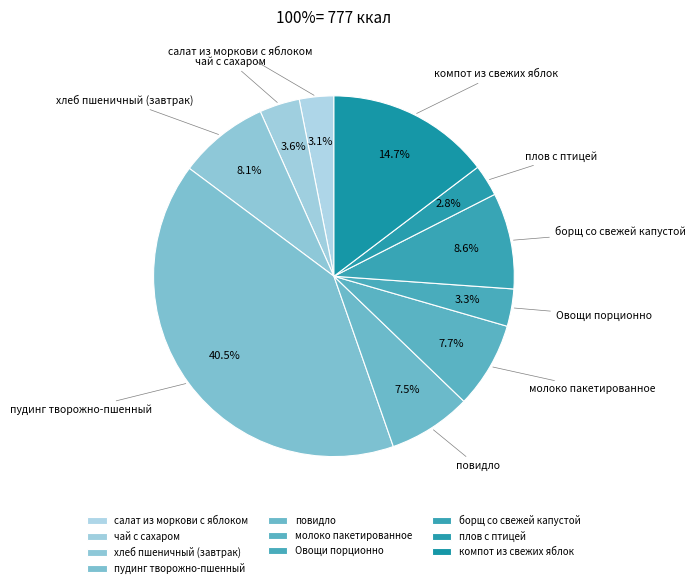

Approximately how many times larger is the value at борщ со свежей капустой compared to салат из моркови с яблоком?

2.8